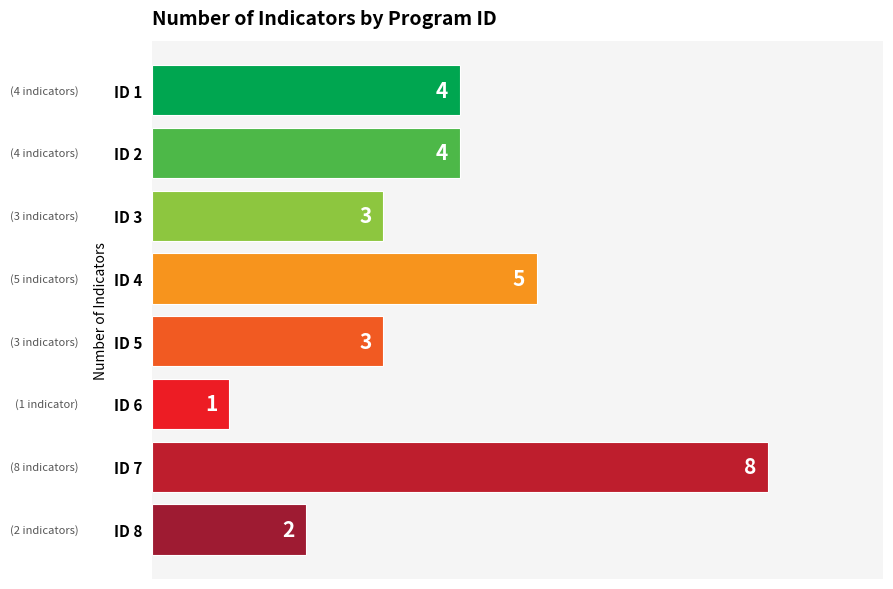

Are the bars horizontal?

Yes